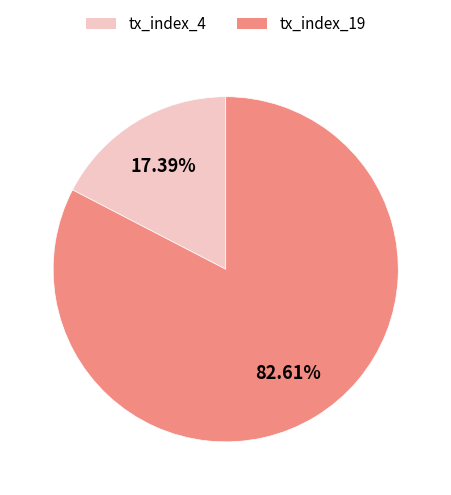

How many slices are in this pie chart?

2